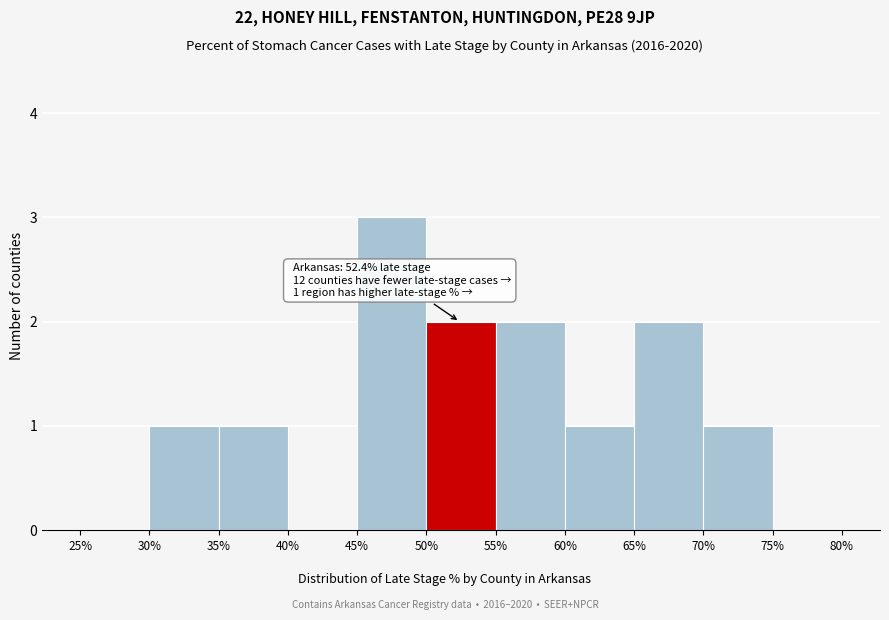

Which range on the x-axis has the tallest bar?

45% to 50%